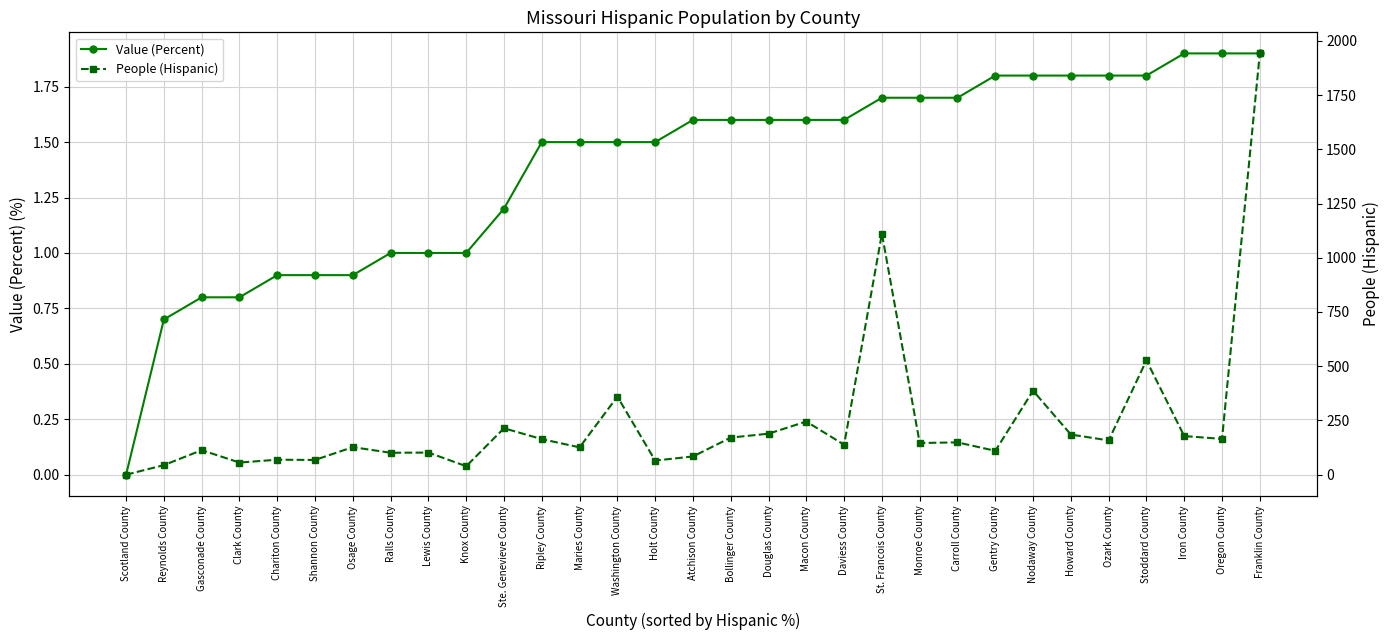

What is the value of the Value (Percent) point at the 31st from the left?

1.9